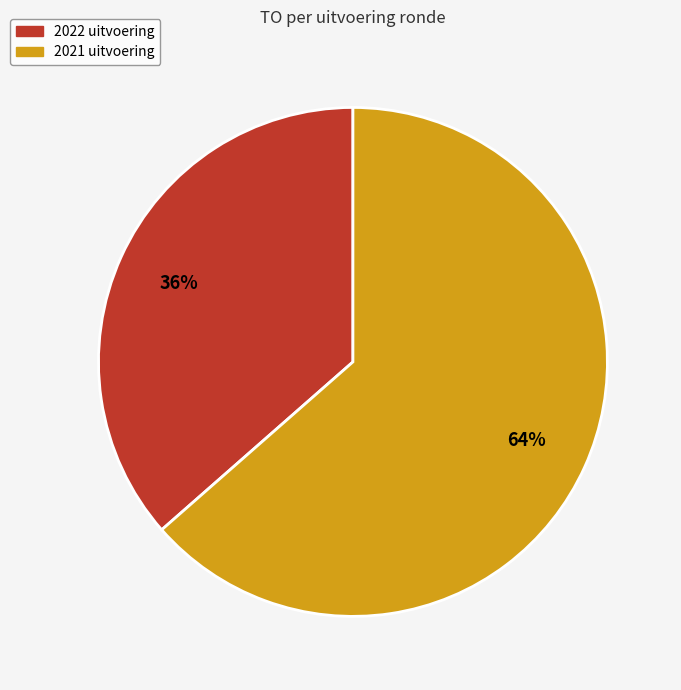

Which category has the biggest portion of the pie?

2021 uitvoering